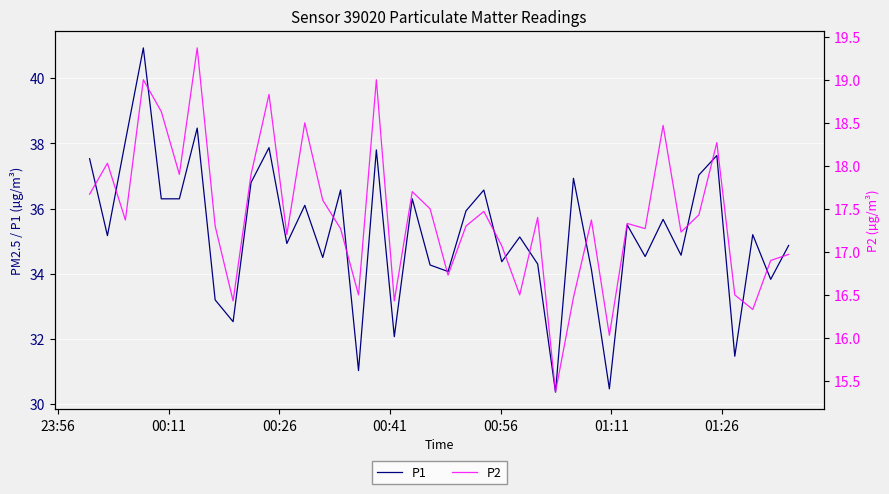

What is the lowest value of the P1 series?

30.4